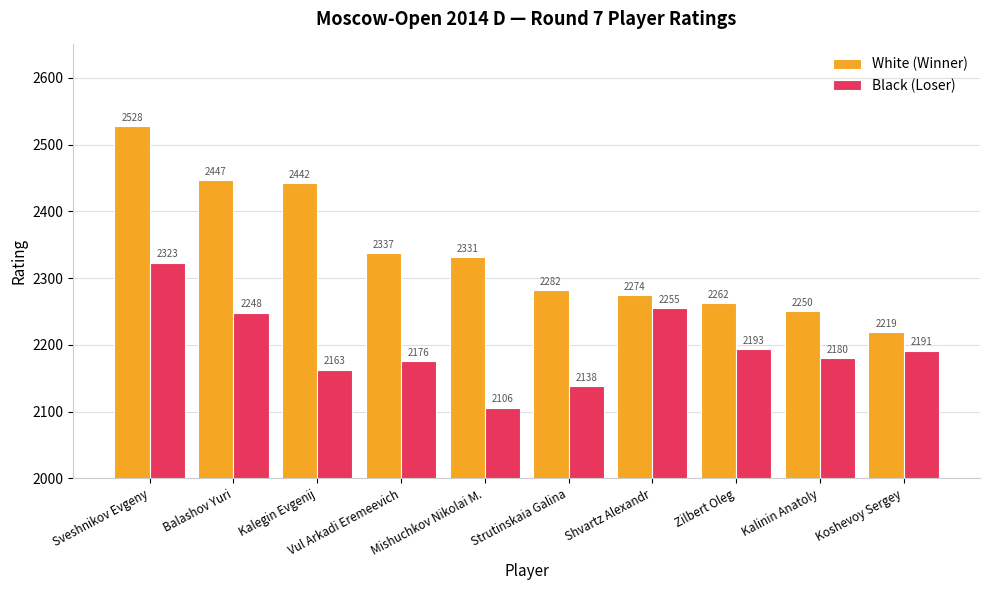

How many distinct data groups are displayed?

2